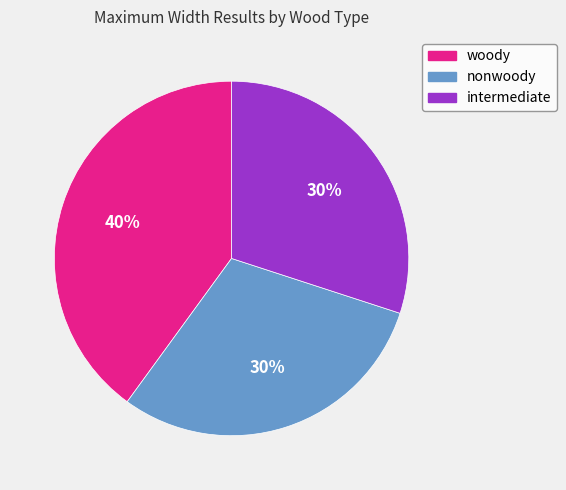

Does intermediate represent more than half of the total?

No